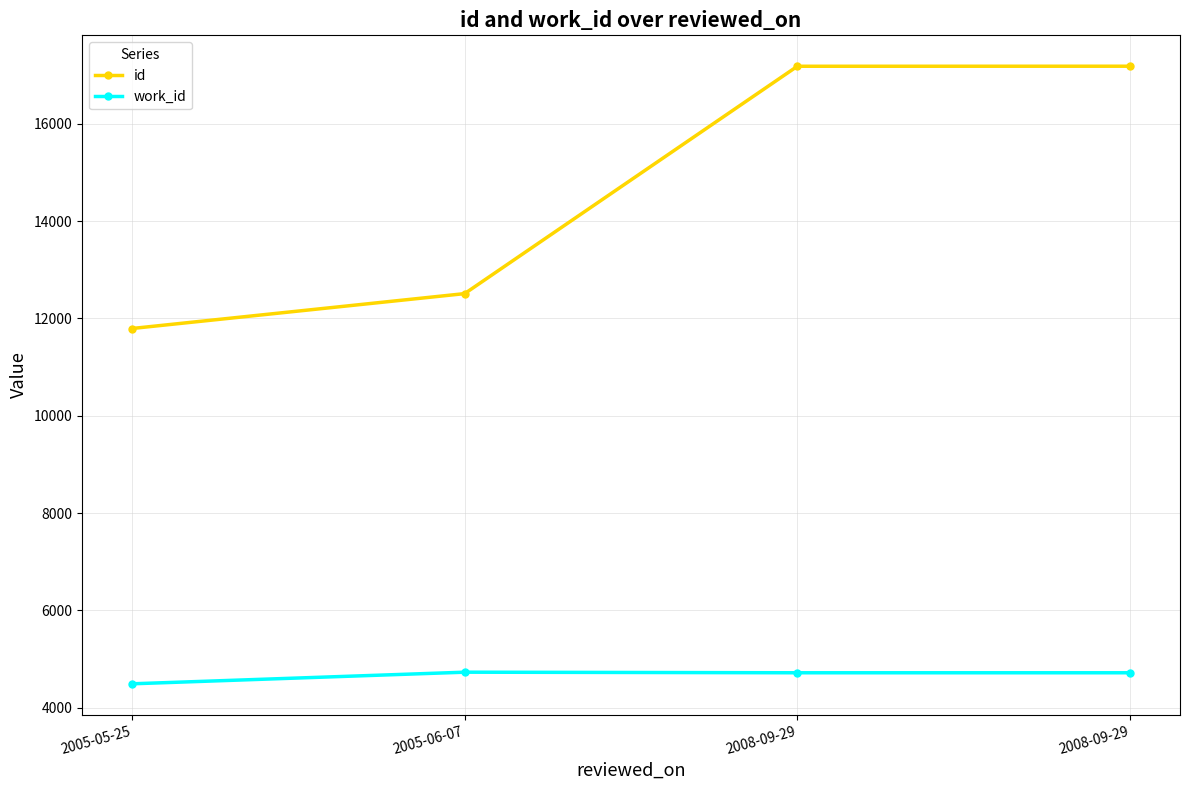

How many lines are shown in the chart?

2